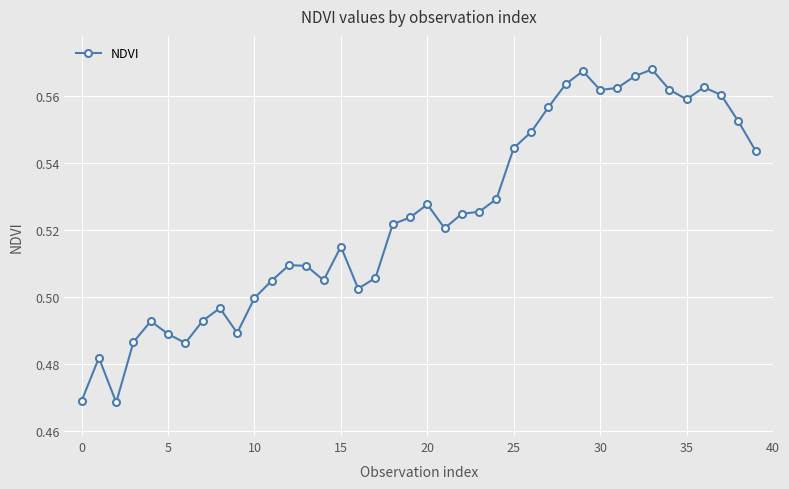

What is the sum of all values?

21.0